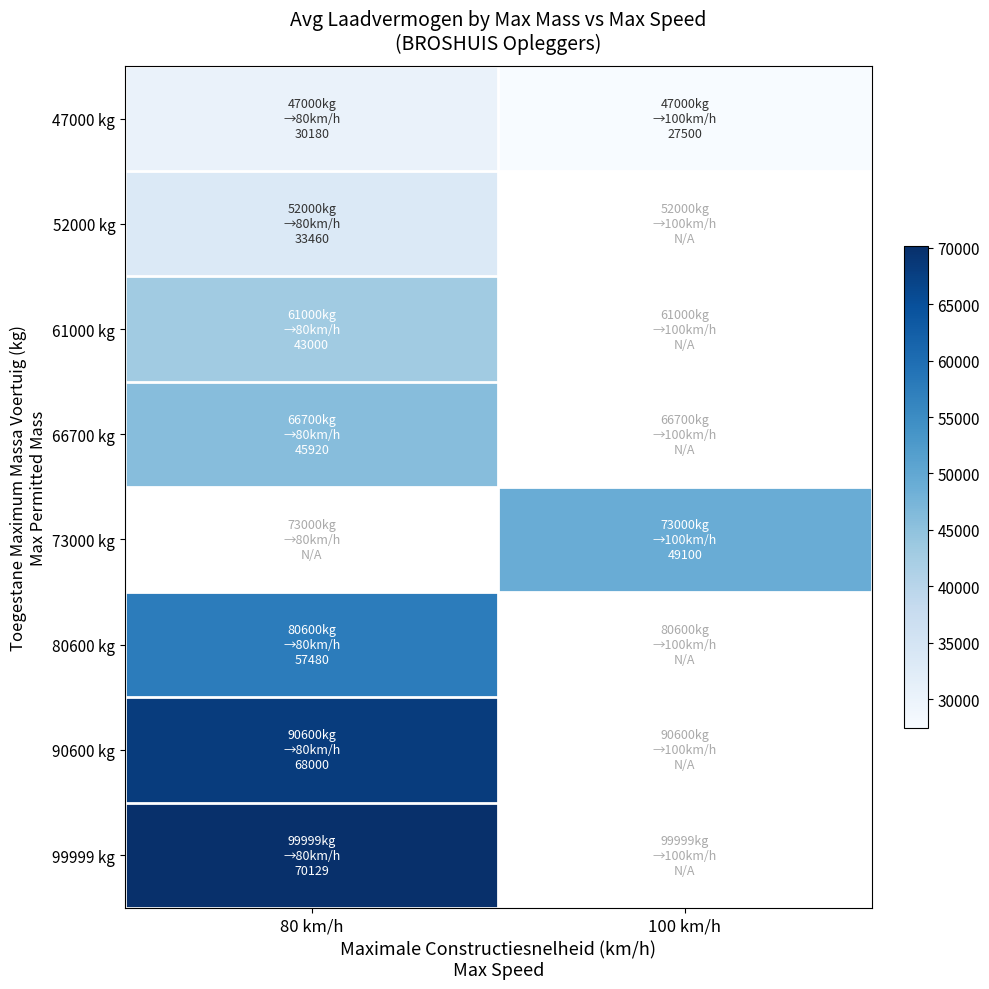

Rank the series by their maximum value, from lowest to highest.

47000 kg, 52000 kg, 61000 kg, 66700 kg, 73000 kg, 80600 kg, 90600 kg, 99999 kg